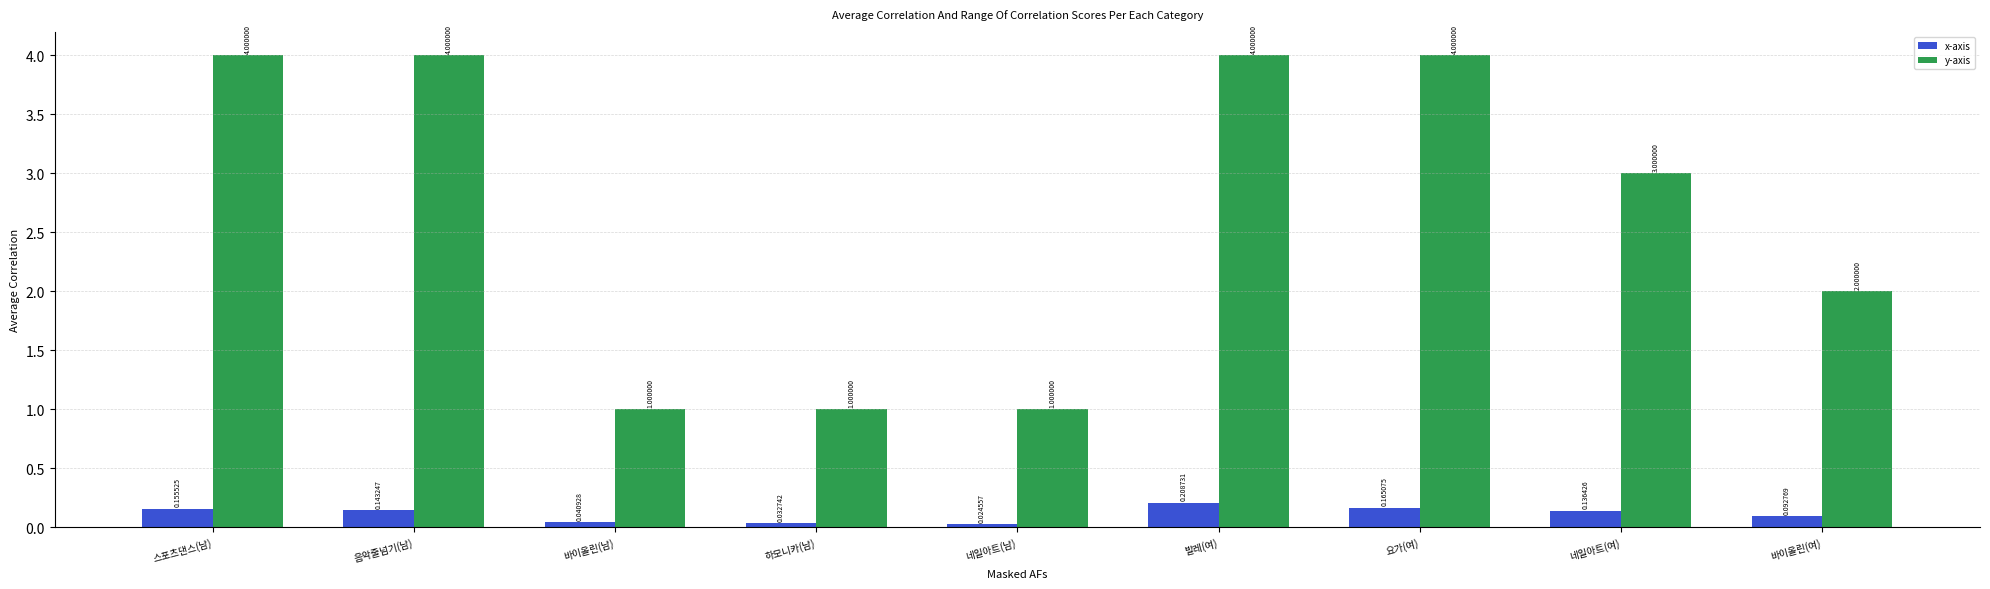

Rank the series by their maximum value, from lowest to highest.

x-axis, y-axis